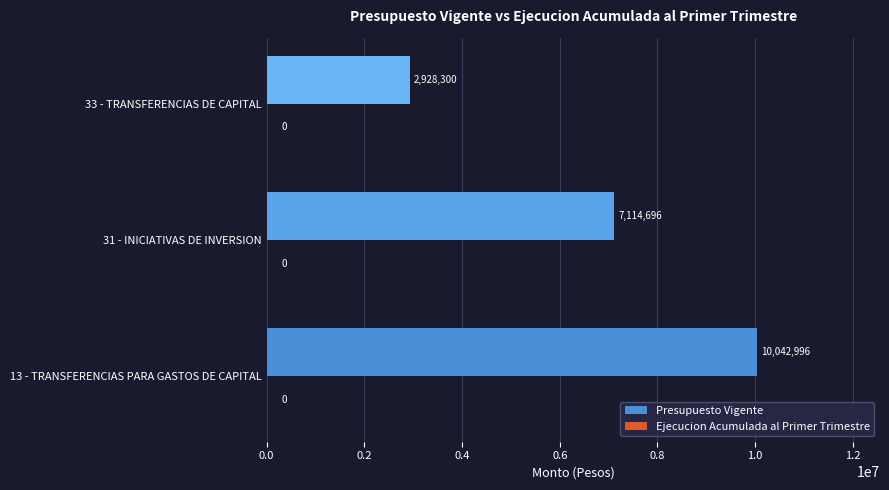

Are the bars horizontal?

Yes